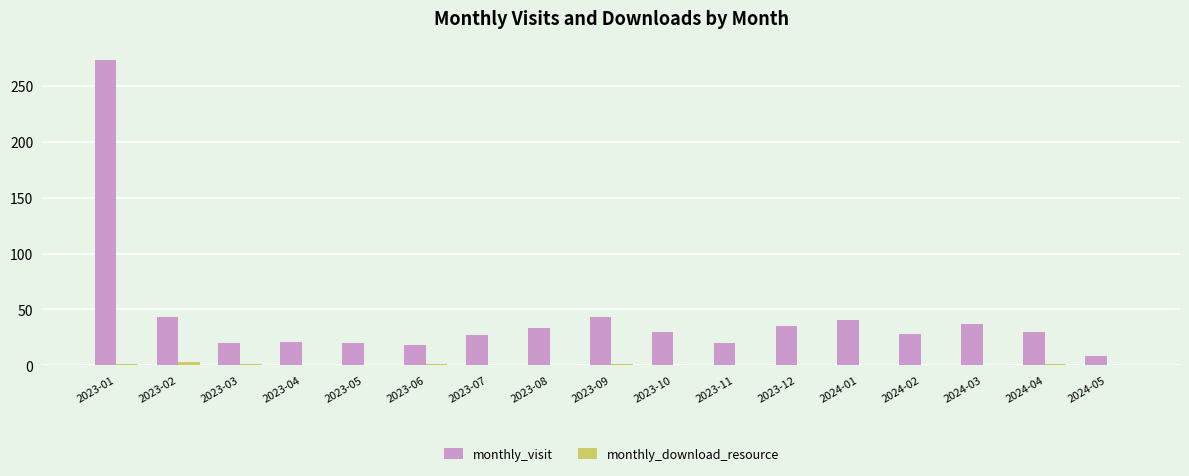

What is the sum of all monthly_visit values?

727